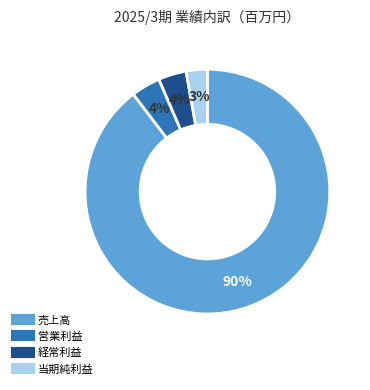

To the nearest percent, what is the average slice percentage?

25%